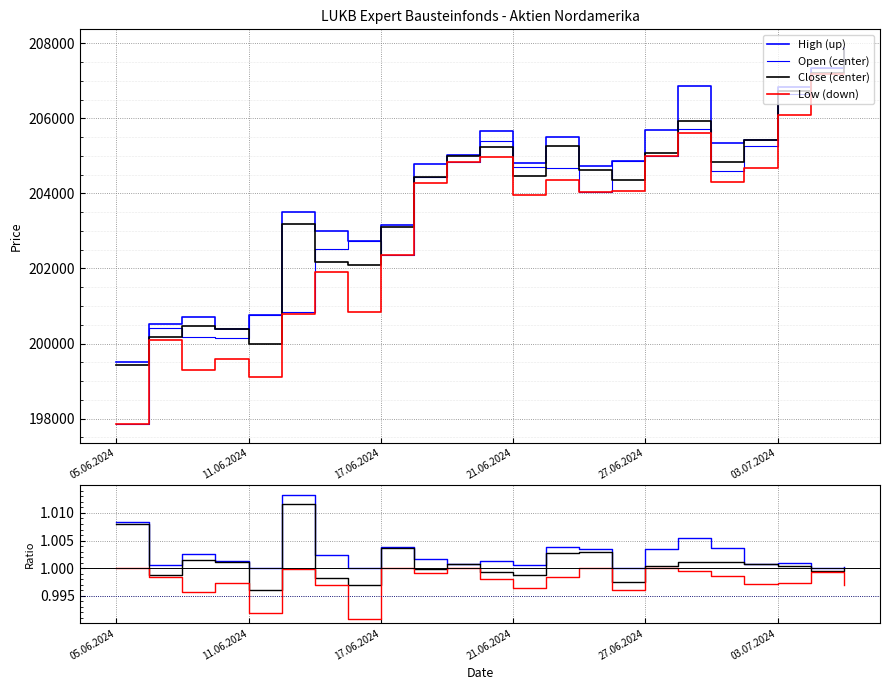

True or false: High has more than 2 interior local peaks.

True